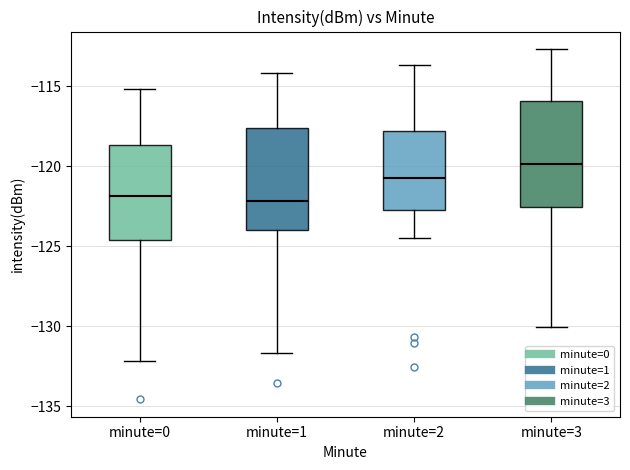

Where does the lower whisker of the box for minute=3 end on the y-axis? The values are not printed on the chart, so give them approximately, as read against the axis.

-130.0